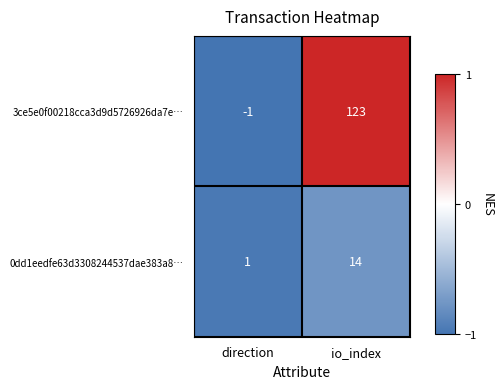

Where is 0dd1eedfe63d3308244537dae383a8… nearest to the value 7?

direction